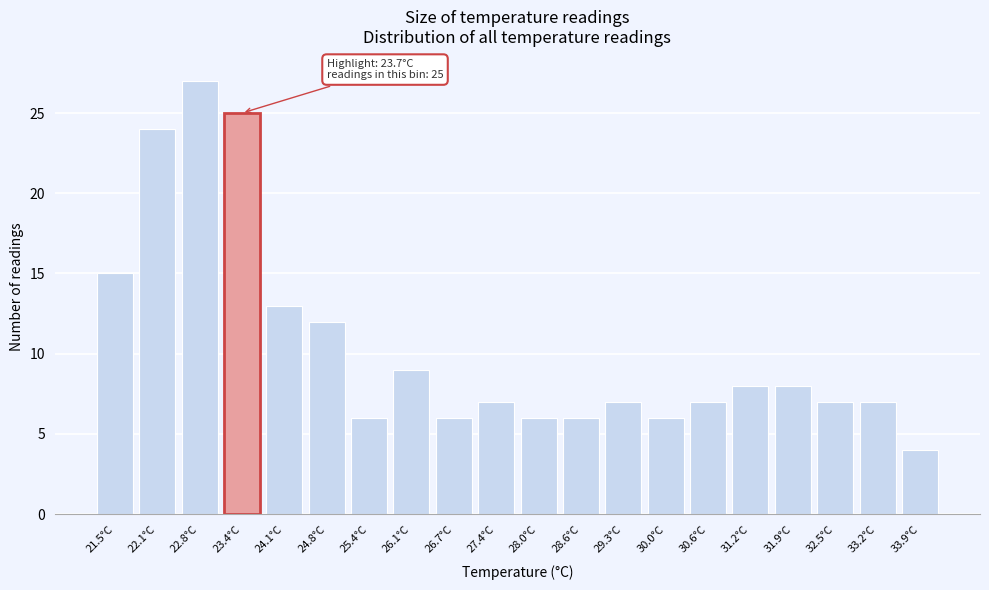

Reading left to right, what are all the values shown in this chart?

15	24	27	25	13	12	6	9	6	7	6	6	7	6	7	8	8	7	7	4